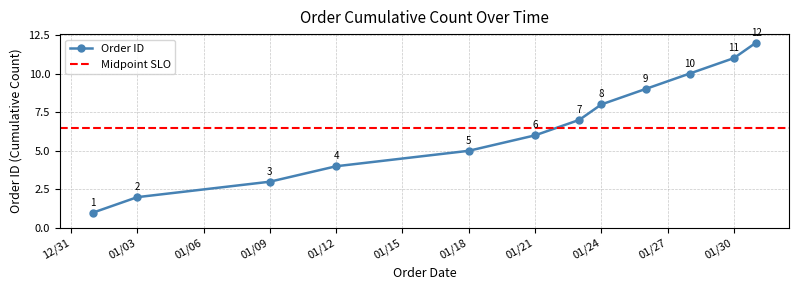

Reading left to right, what are all the values shown in this chart?

1	2	3	4	5	6	7	8	9	10	11	12